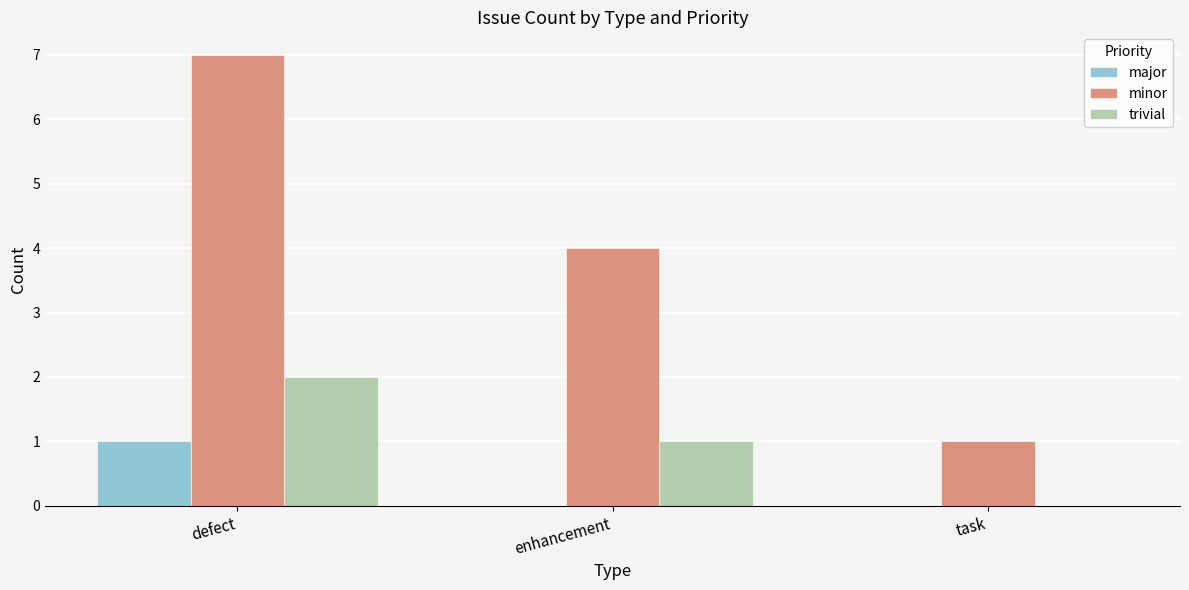

What is the difference between the trivial values at defect and enhancement?

1